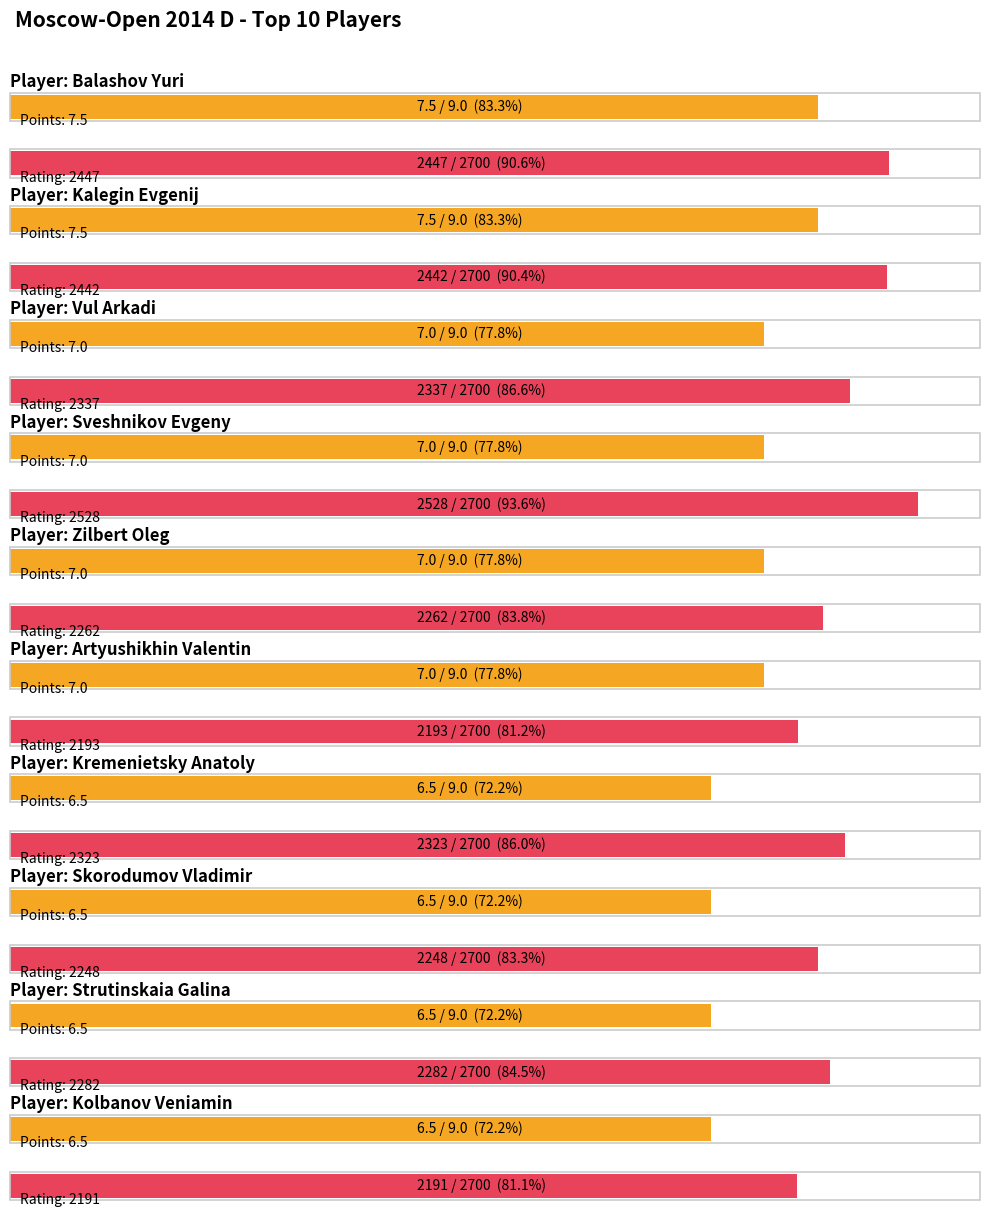

How many distinct data groups are displayed?

2